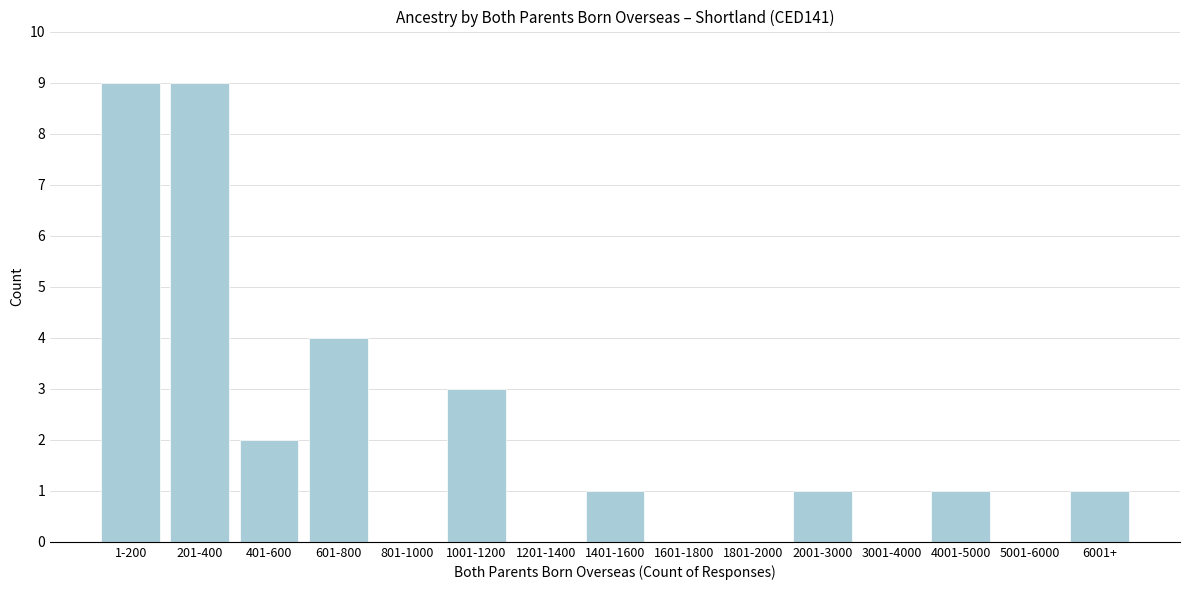

Reading left to right, extract all data points from this chart.

1-200=9	201-400=9	401-600=2	601-800=4	801-1000=0	1001-1200=3	1201-1400=0	1401-1600=1	1601-1800=0	1801-2000=0	2001-3000=1	3001-4000=0	4001-5000=1	5001-6000=0	6001+=1